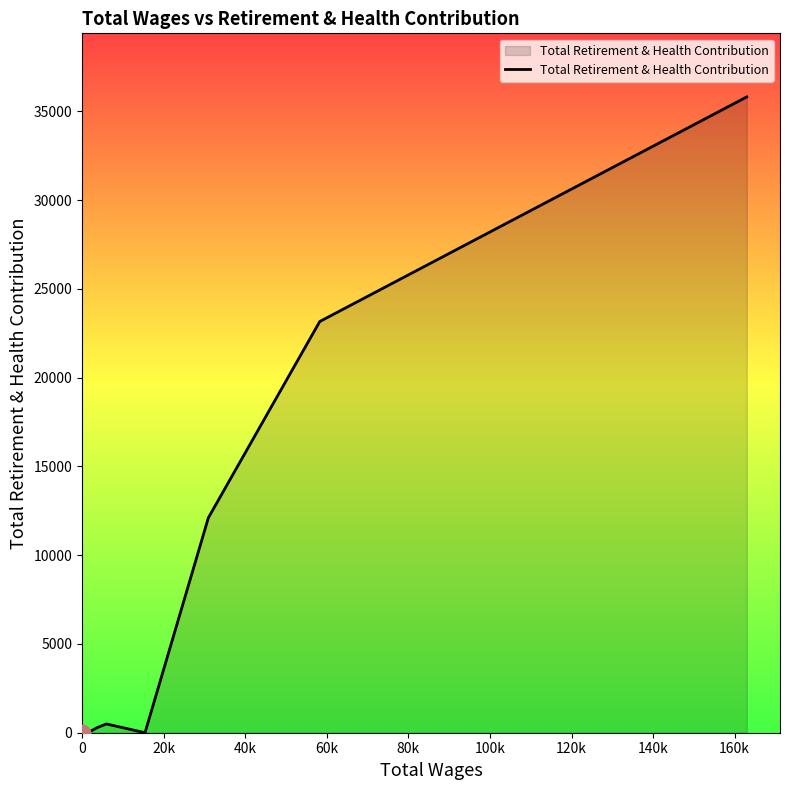

Reading left to right, transcribe all the data shown in this chart.

0	0	0	0	0	0	0	0	0	0	298	494	0	12105	23159	35807